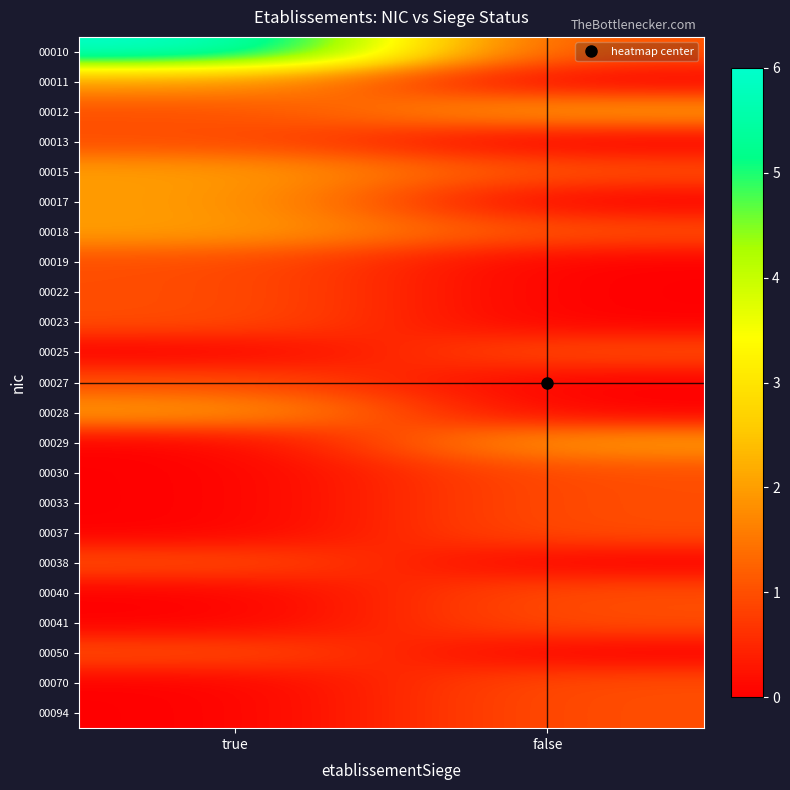

Which has a higher value, true or false?

true